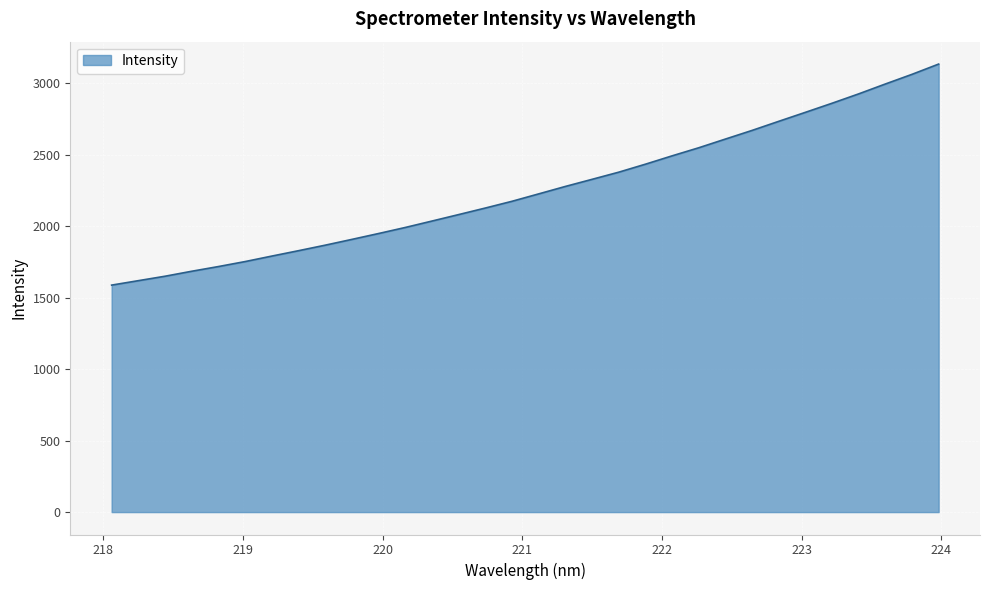

What is the difference between the maximum and minimum values?

1545.8